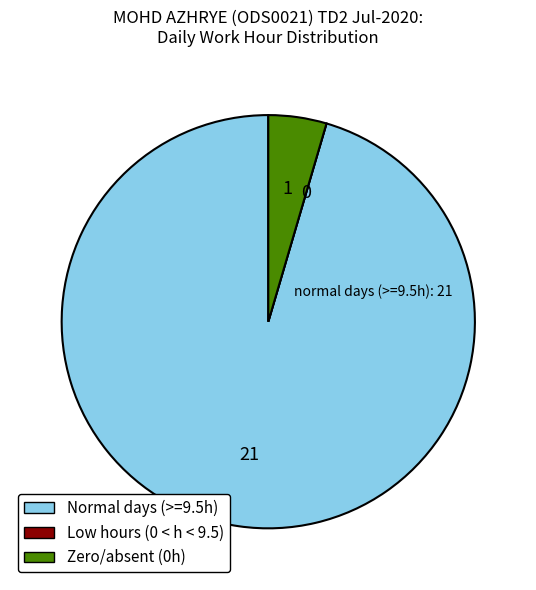

Is there a majority slice in this chart?

Yes